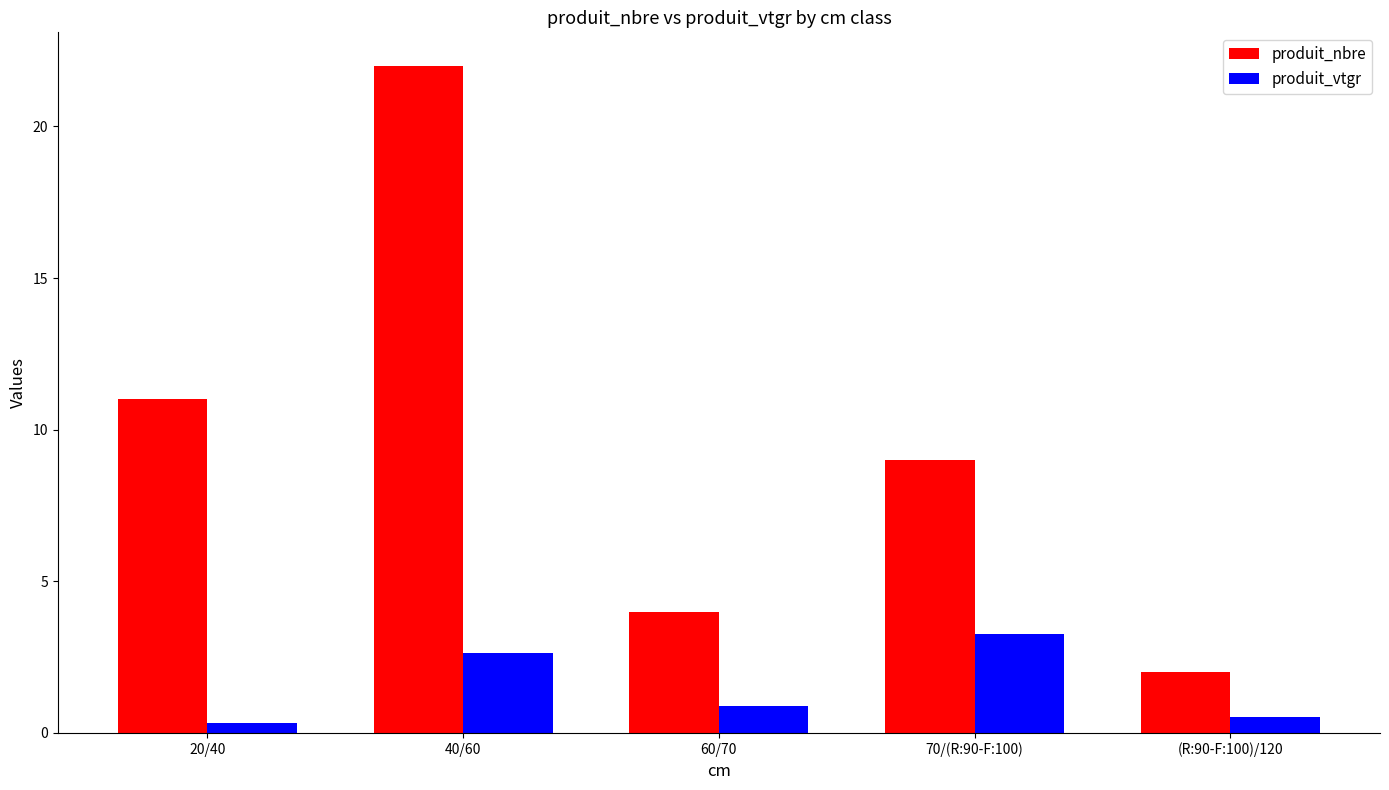

Which category has the lowest value across all series?

20/40